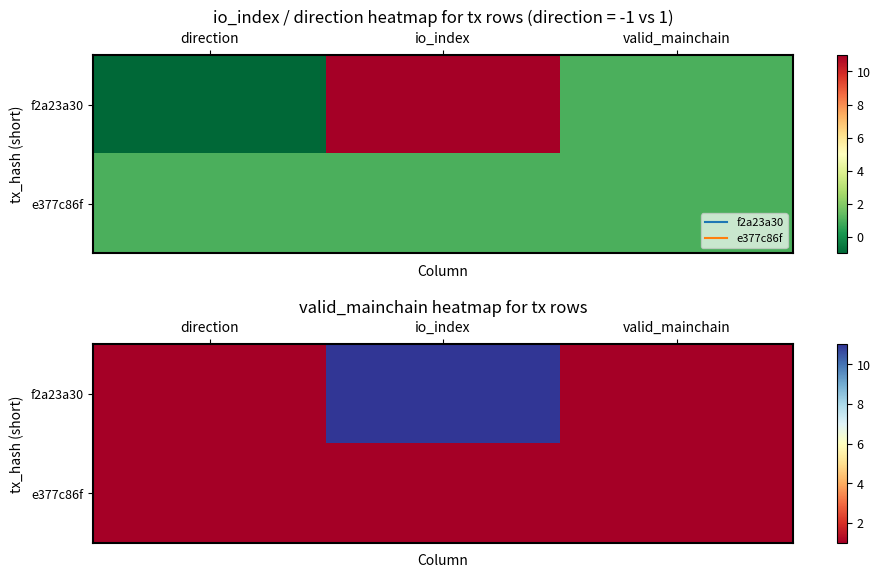

Which category has the highest value in the f2a23a30 series?

io_index